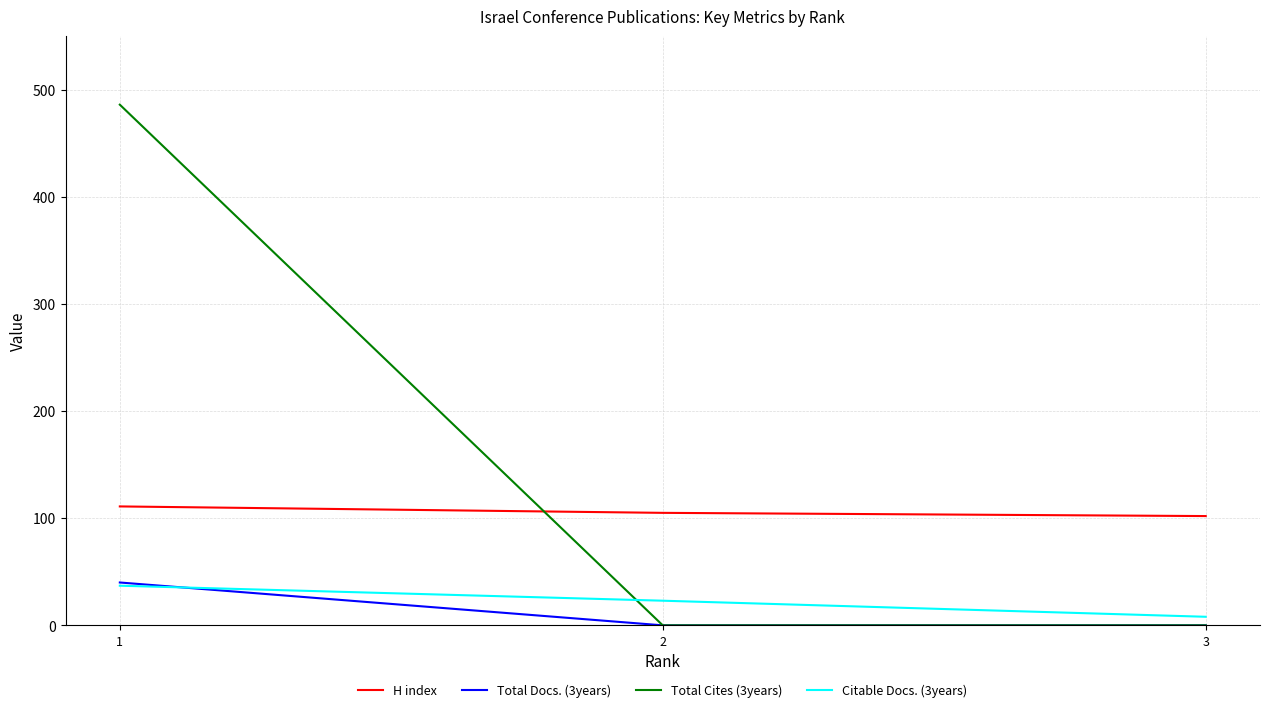

How many Total Cites (3years) values are between 0 and 486?

3